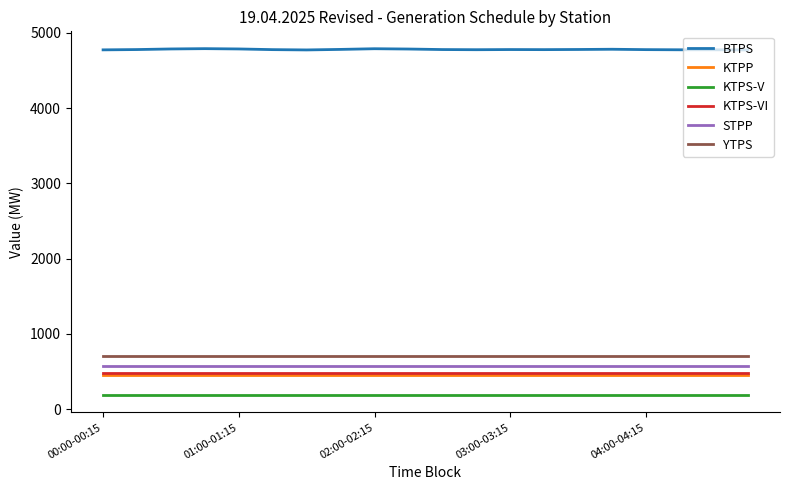

True or false: YTPS and BTPS cross at least once.

False